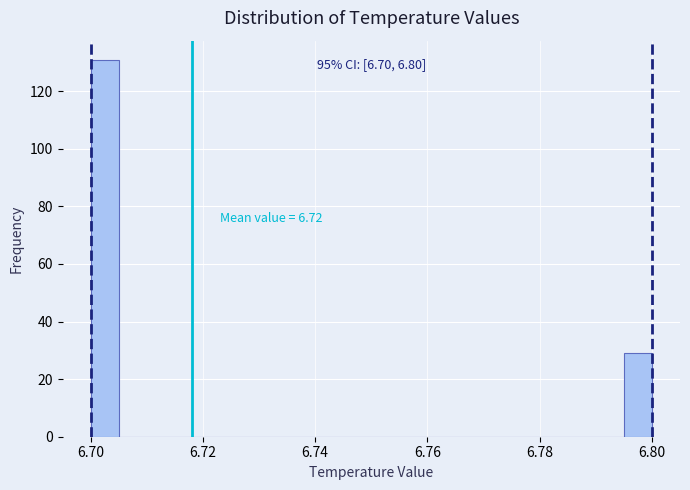

Around what value on the x-axis is the tallest bar? Give the approximate position of its centre, as read against the axis.

6.702